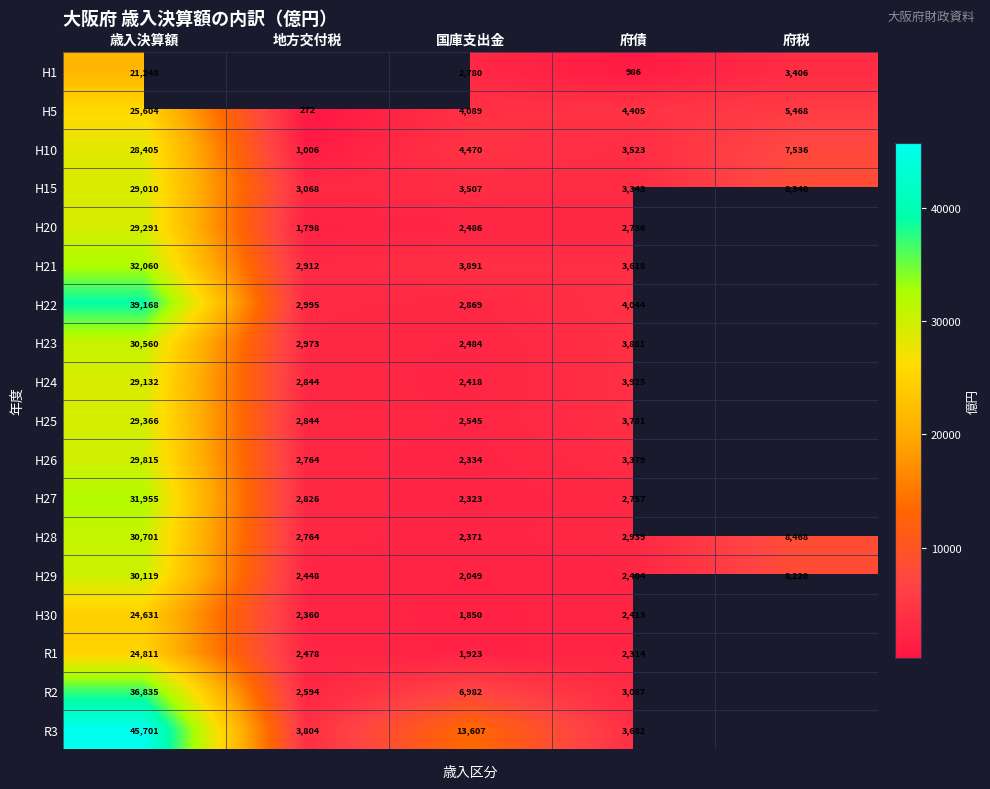

At 府債, list the series in order from smallest to largest.

H1, R1, H29, H30, H20, H27, H28, R2, H15, H26, H10, H21, R3, H25, H23, H24, H22, H5